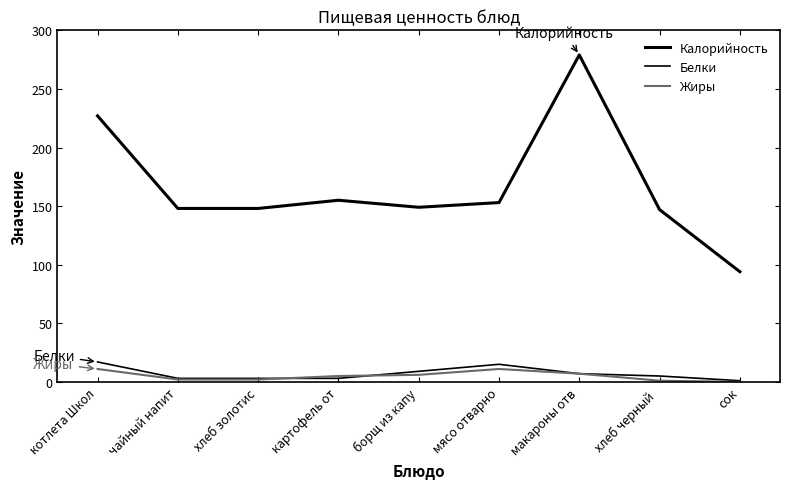

Which series has the largest range (max minus min)?

Калорийность